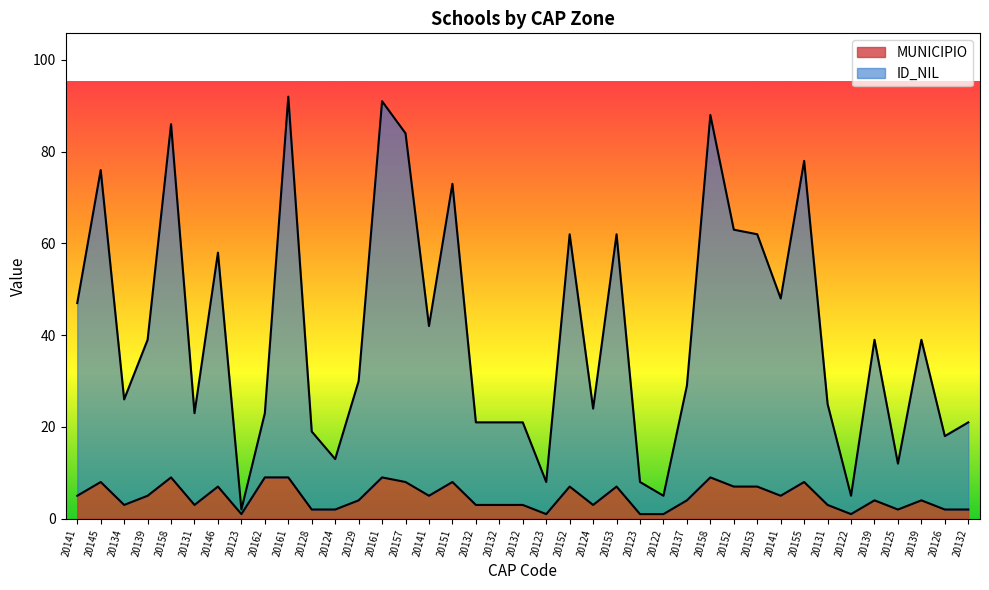

At how many categories does at least one series exceed 23?

24